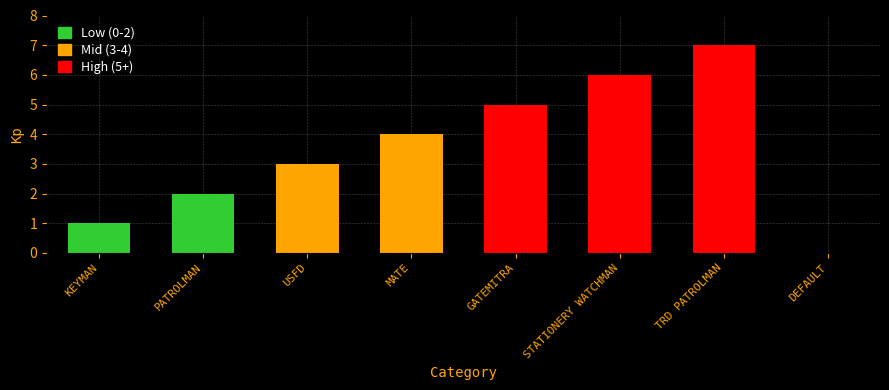

What is the change in value from KEYMAN to USFD?

+2